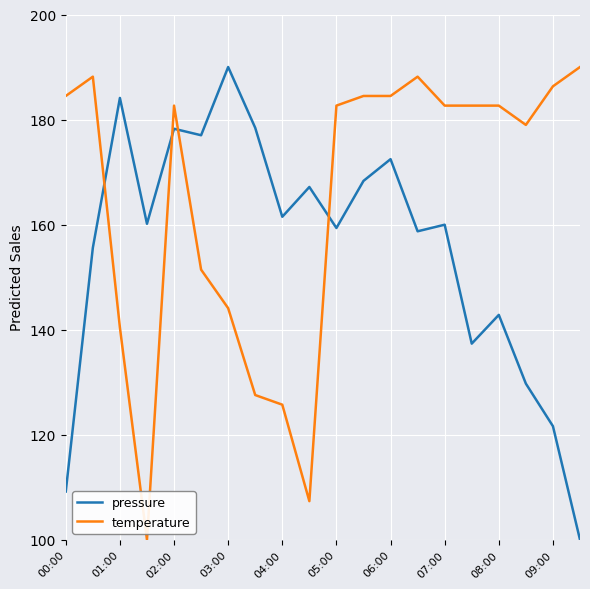

How many lines are shown in the chart?

2